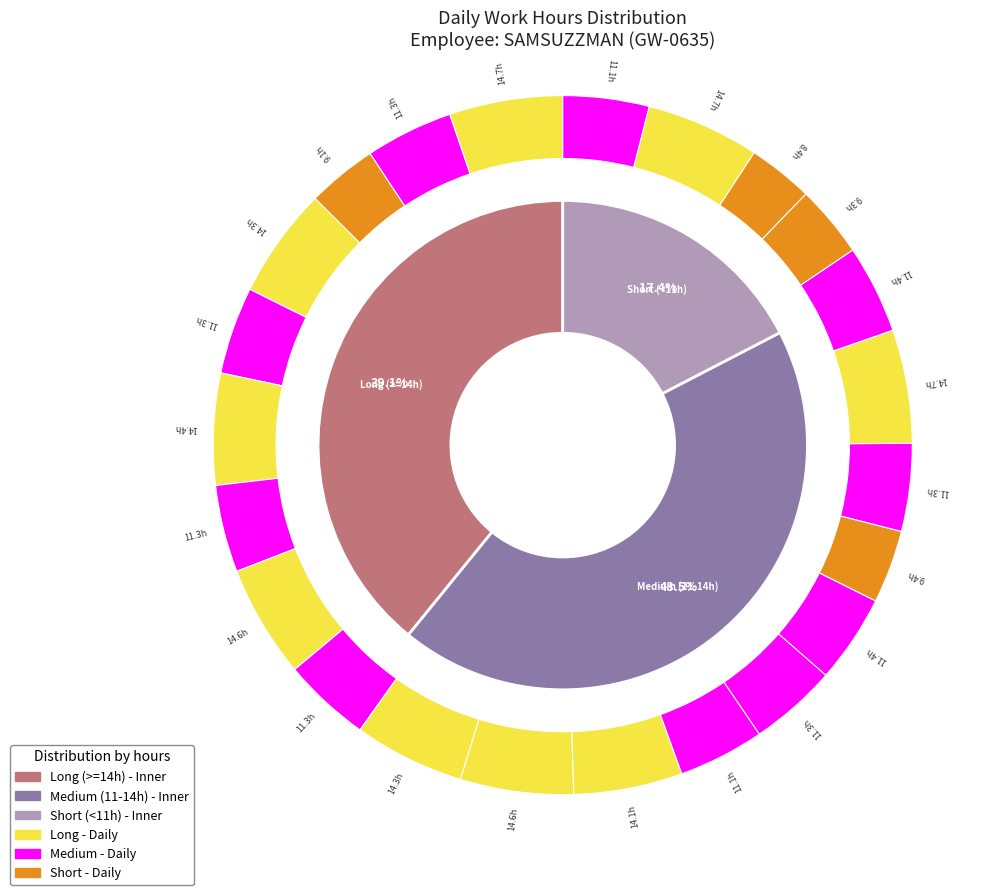

Is there any slice that represents more than half of the pie?

No